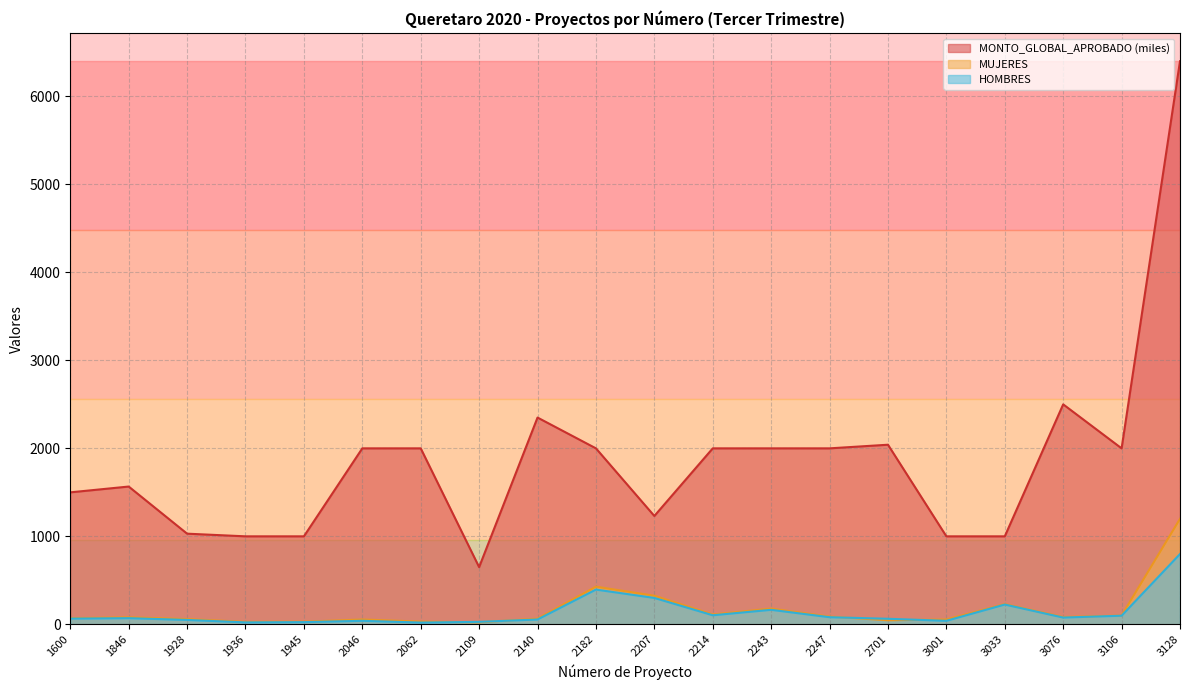

Count the number of categories in the chart.

20